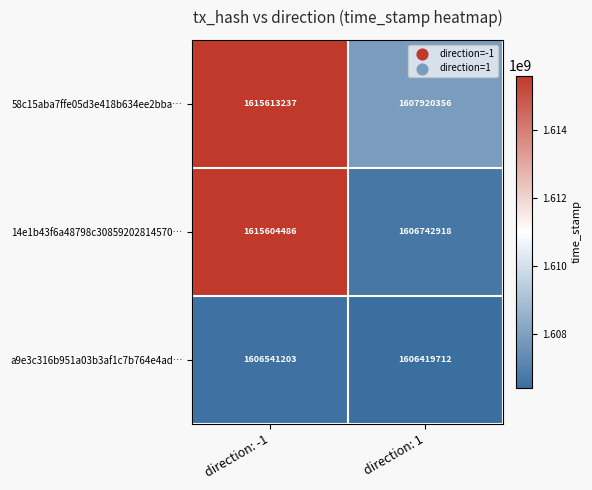

At how many categories does at least one series exceed 1615042424?

1